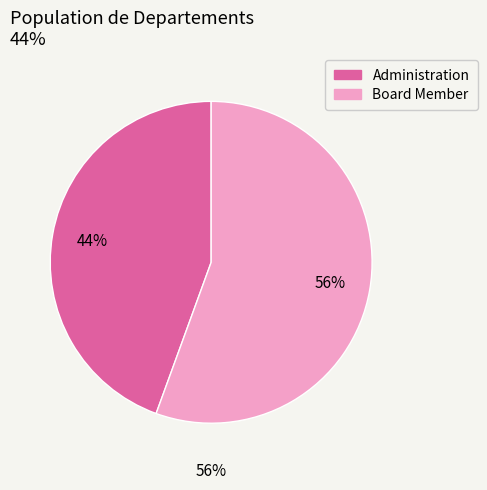

Count the number of slices in the pie.

2